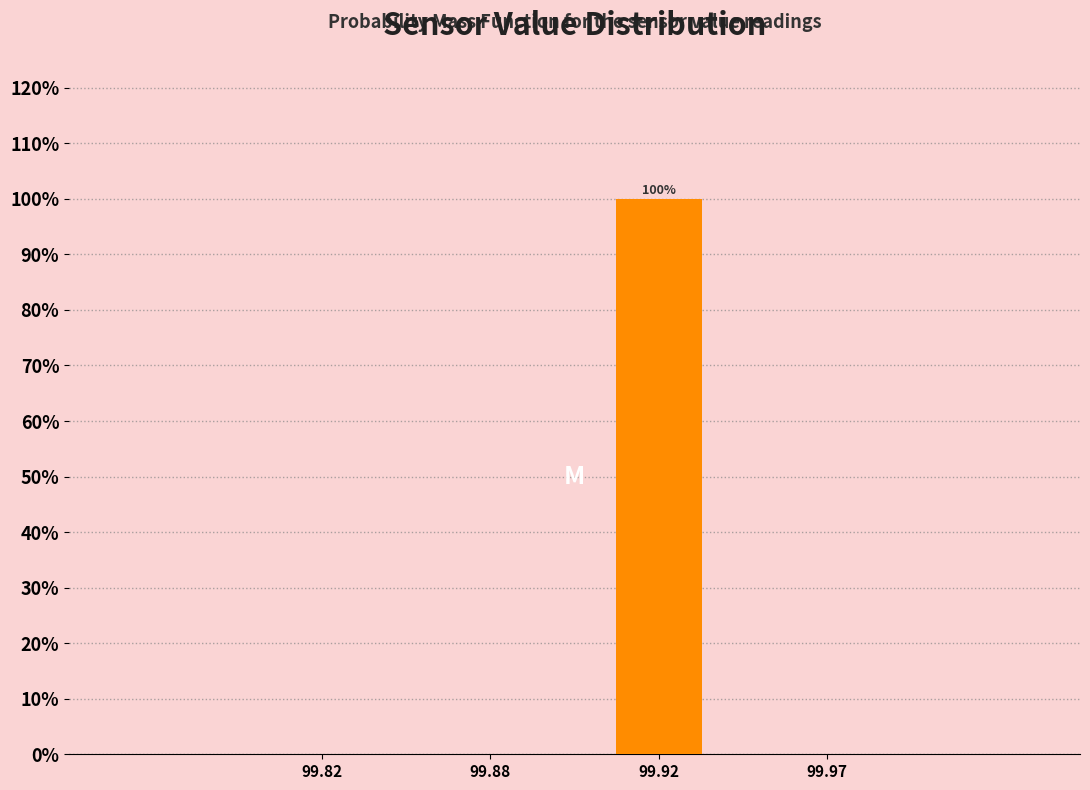

Reading left to right, list all the values displayed in this chart.

99.82=0	99.88=0	99.92=100	99.97=0